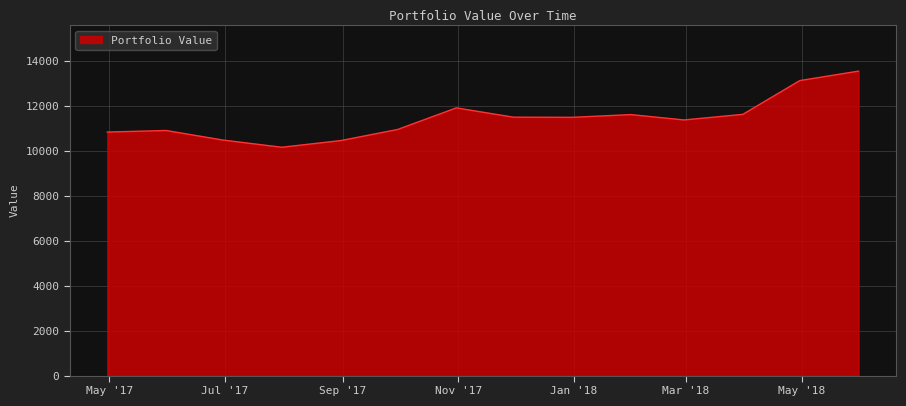

What is the smallest value displayed?

10162.7